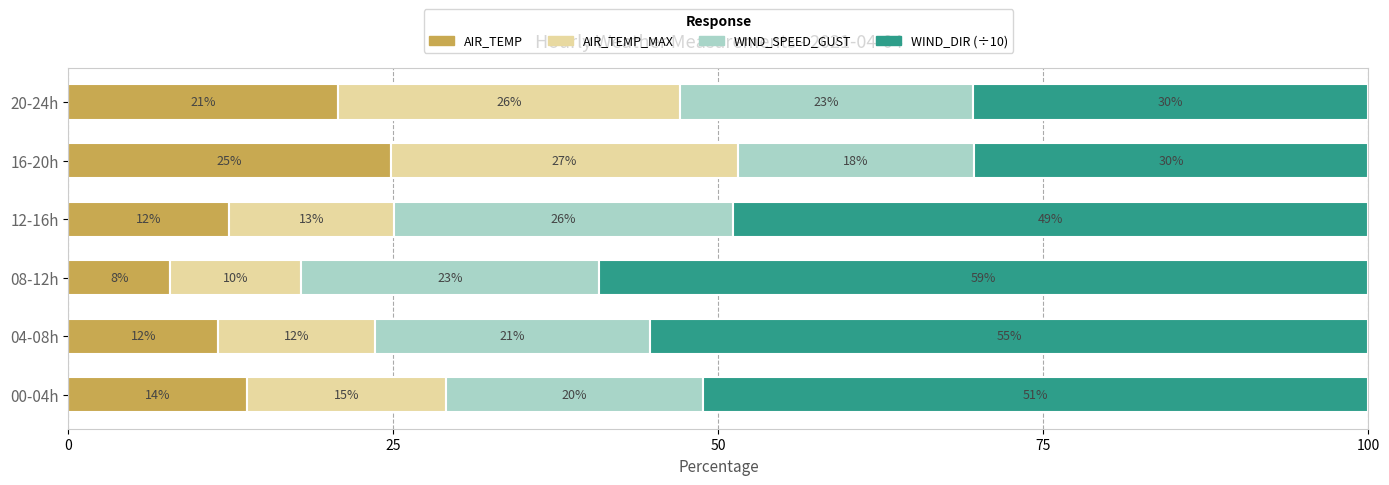

The value of AIR_TEMP at 04-08h is 11.5. True or false?

True